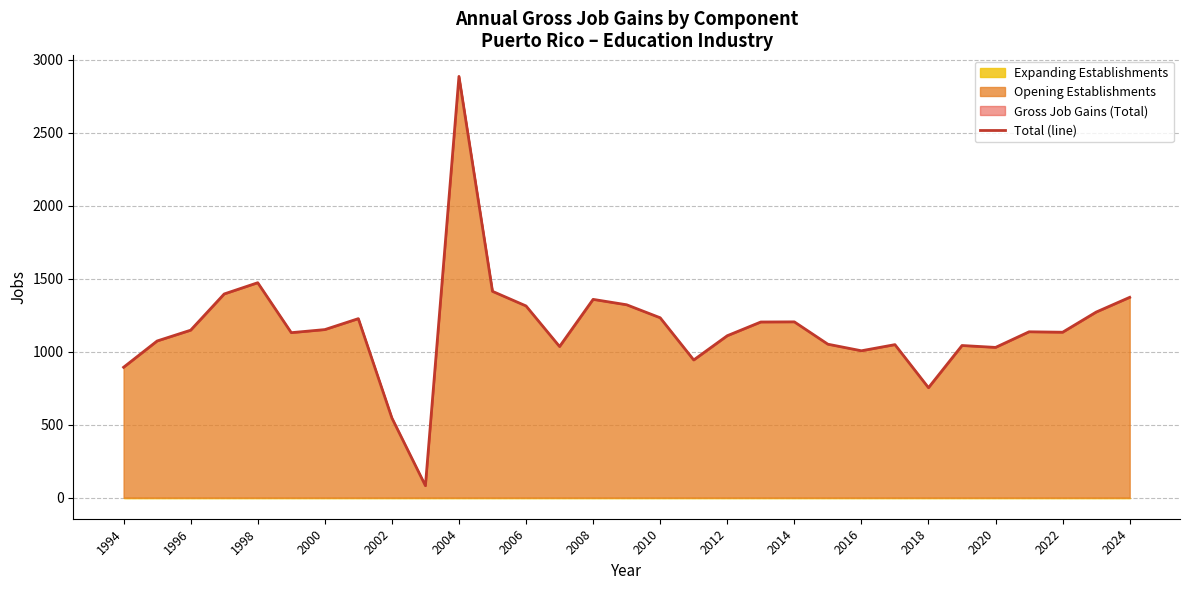

The value of Total (line) at 1994 is 1597. True or false?

False